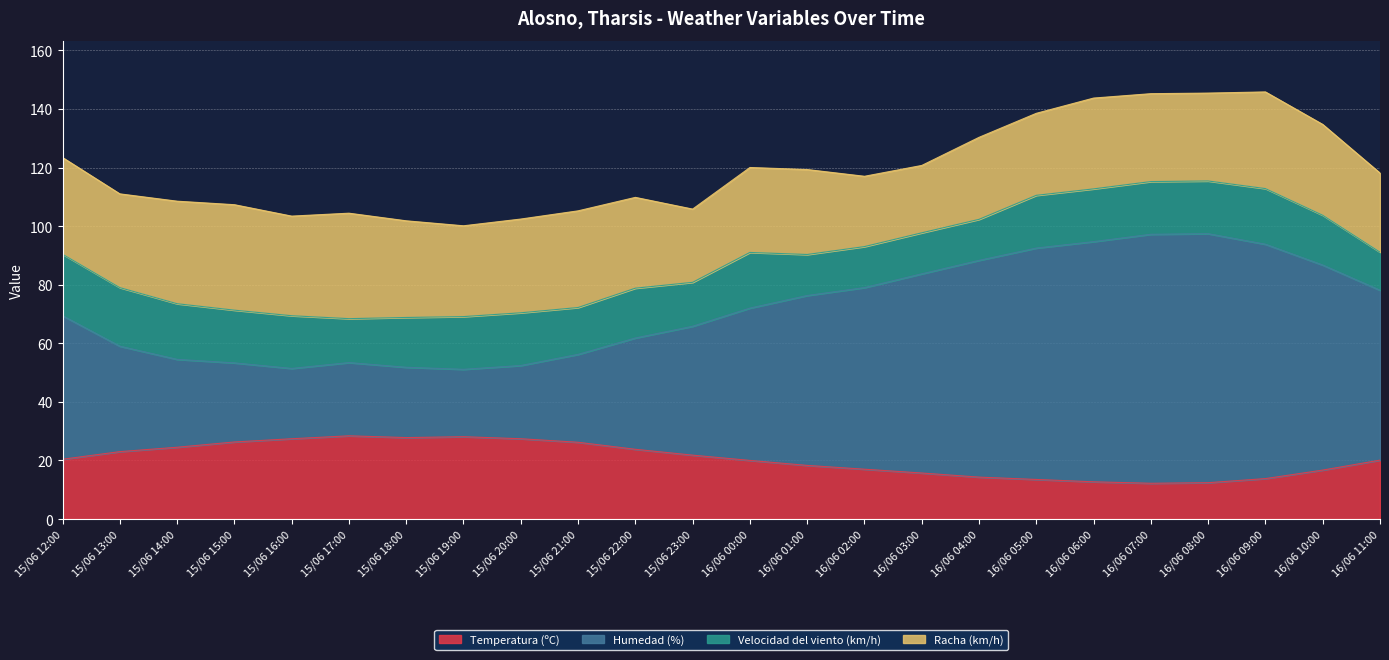

At which label does Humedad (%) reach its minimum?

15/06 19:00